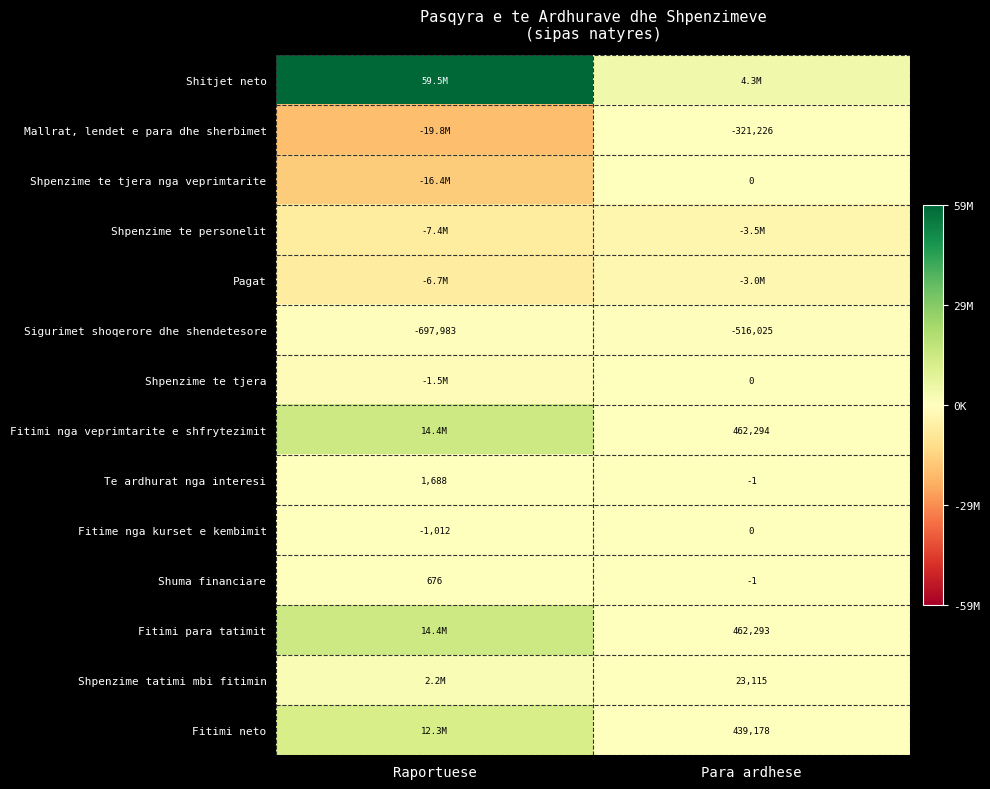

What is the difference between the maximum and minimum values in the Te ardhurat nga interesi series?

1689